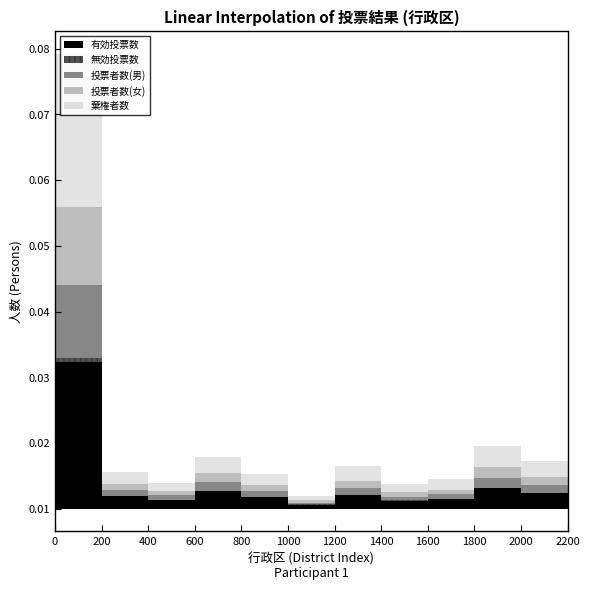

The value of 無効投票数 at 中京区 is 415. True or false?

False